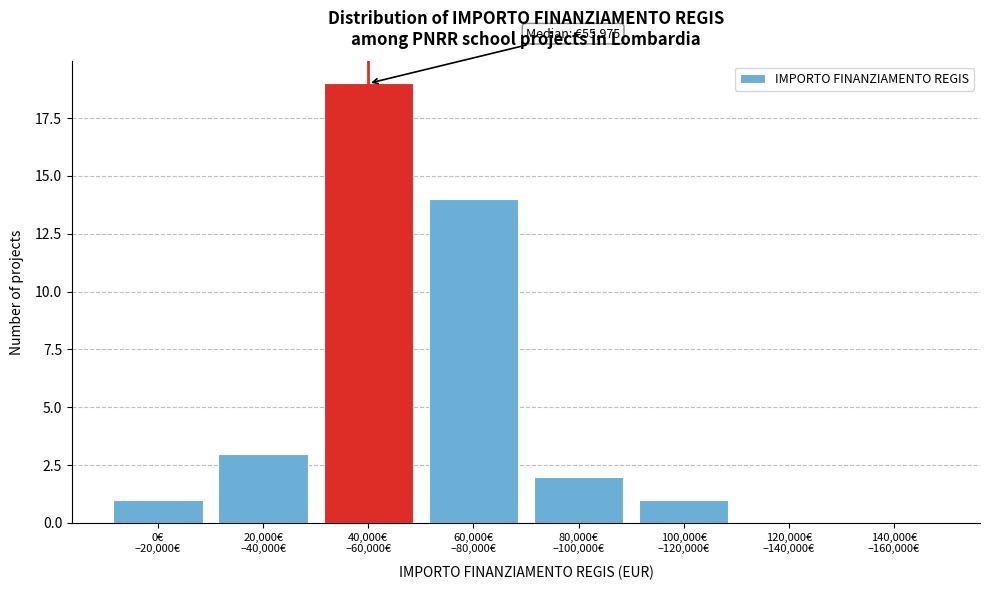

What is the sum of all values?

40